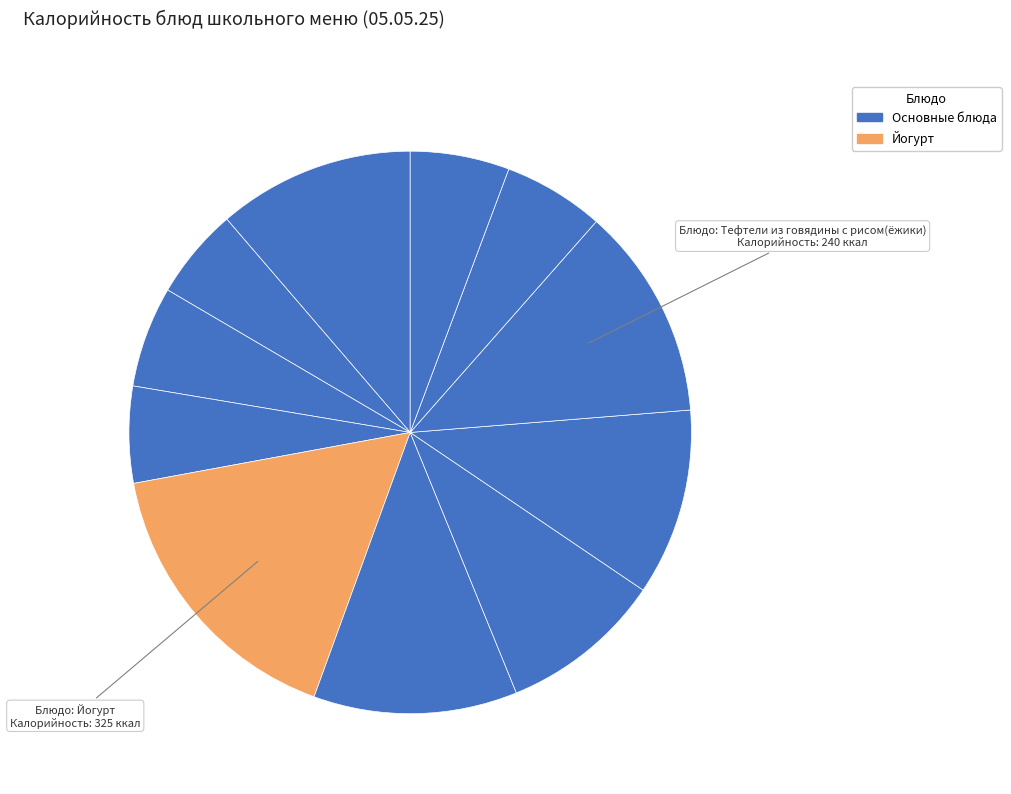

Which slice is the smallest?

Какао с молоком